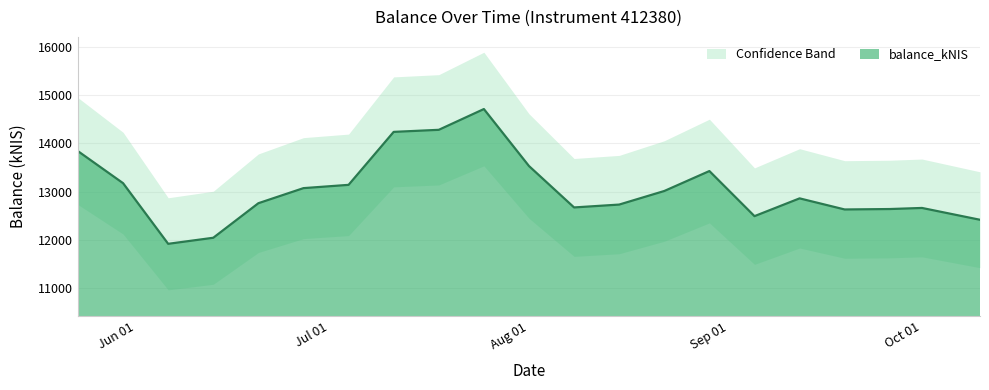

What is the label of the 19th point from the left?

2024-09-26